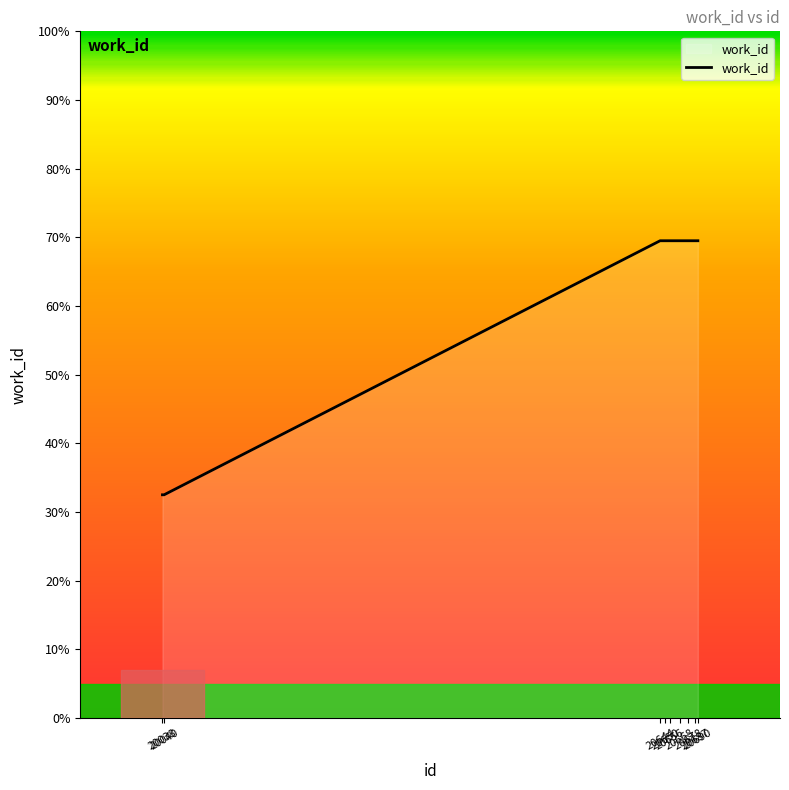

Reading left to right, extract all data points from this chart.

32.5	32.5	69.5	69.5	69.5	69.5	69.5	69.5	69.5